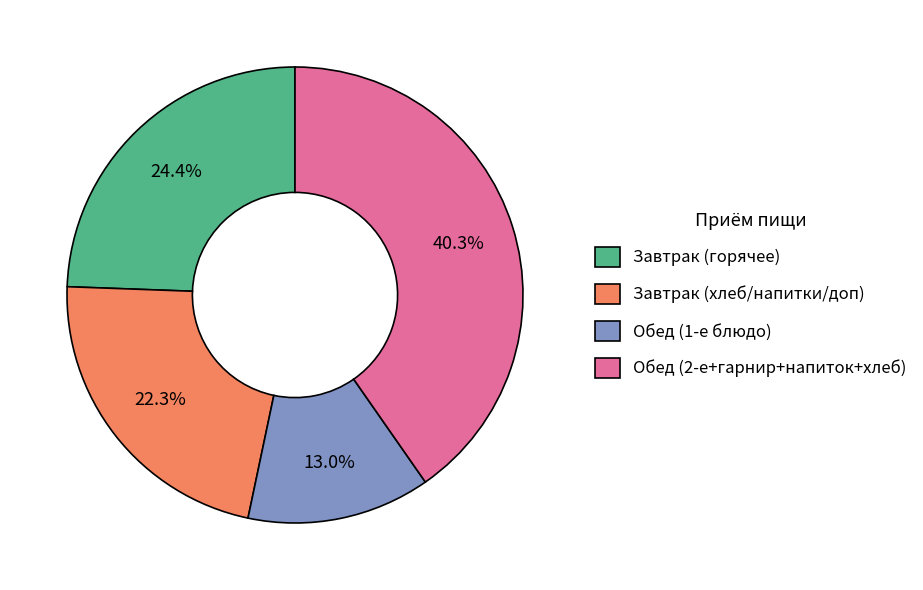

How much of the chart is everything except Завтрак (хлеб/напитки/доп)?

77.7%